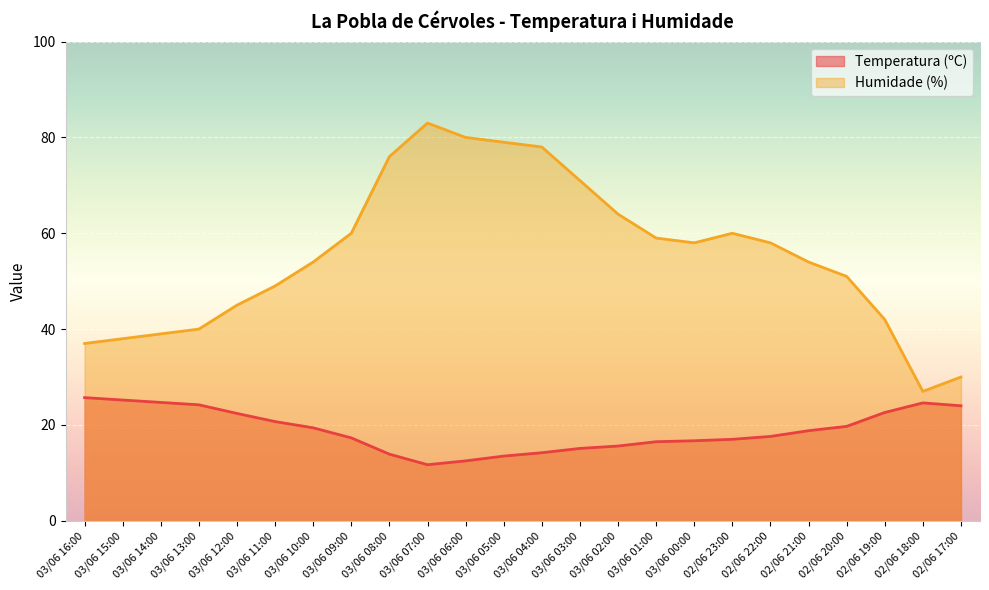

In Temperatura (ºC), how many points are lower than both neighbors (excluding endpoints)?

1